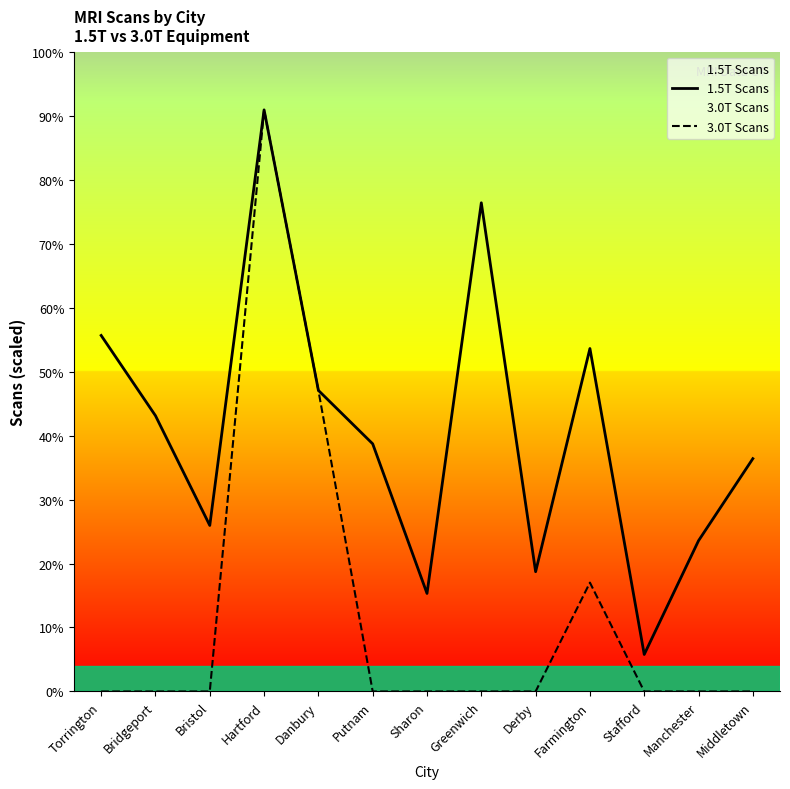

Reading left to right, what are all the values shown in this chart?

1.5T Scans: 6540	5066	3050	10684	5531	4549	1801	8977	2200	6300	680	2770	4277
3.0T Scans: 0	0	0	10684	5531	0	0	0	0	2000	0	0	0